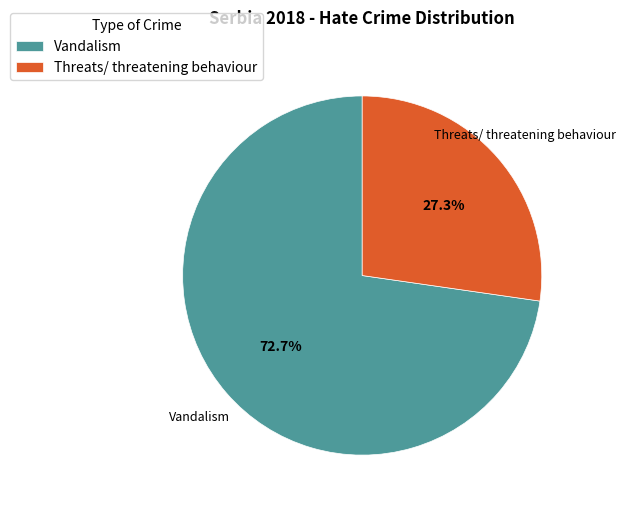

The Vandalism slice represents 61% of the pie. True or false?

False